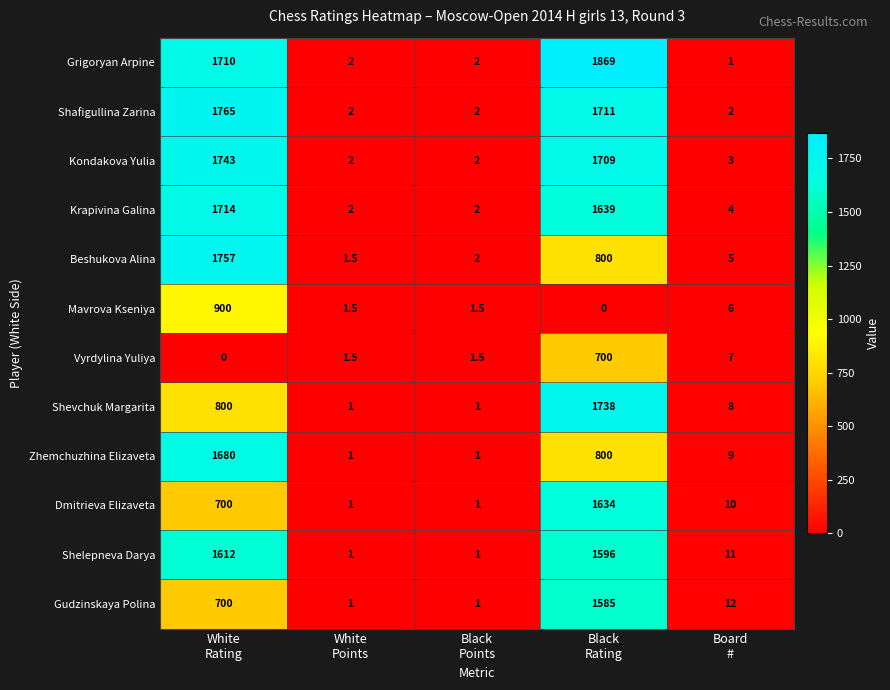

How many categories are shown in the chart?

5